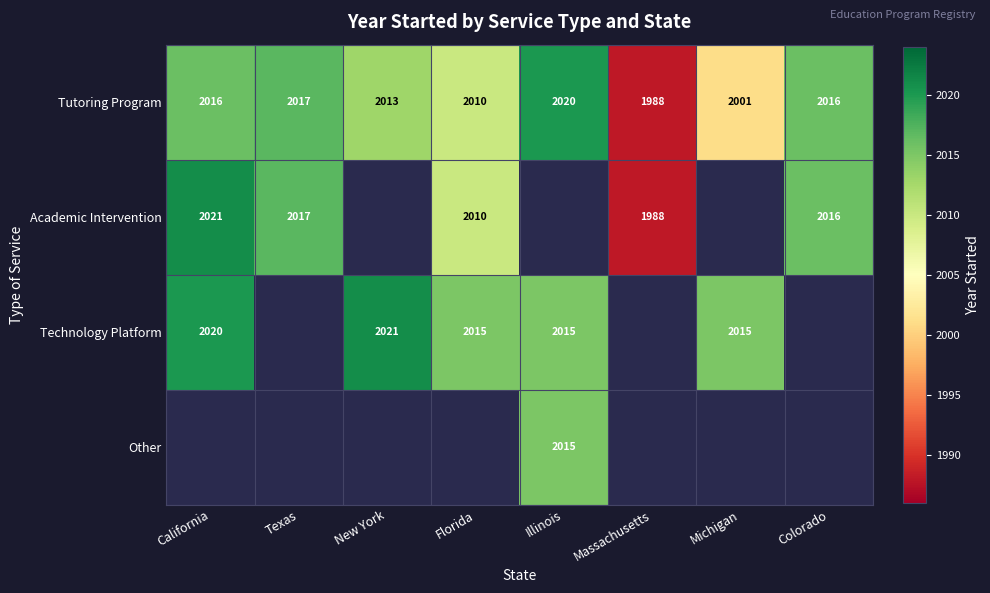

The value of Tutoring Program at Massachusetts is 2595.0. True or false?

False